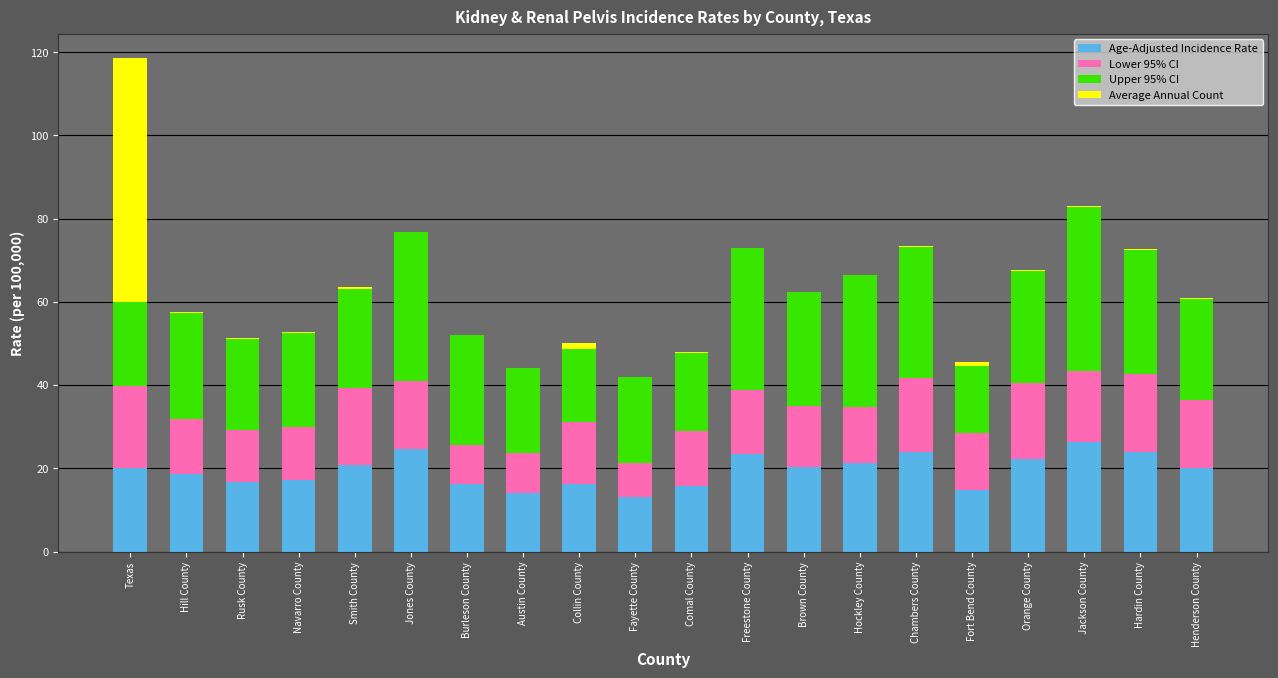

What is the maximum value for Age-Adjusted Incidence Rate?

26.4